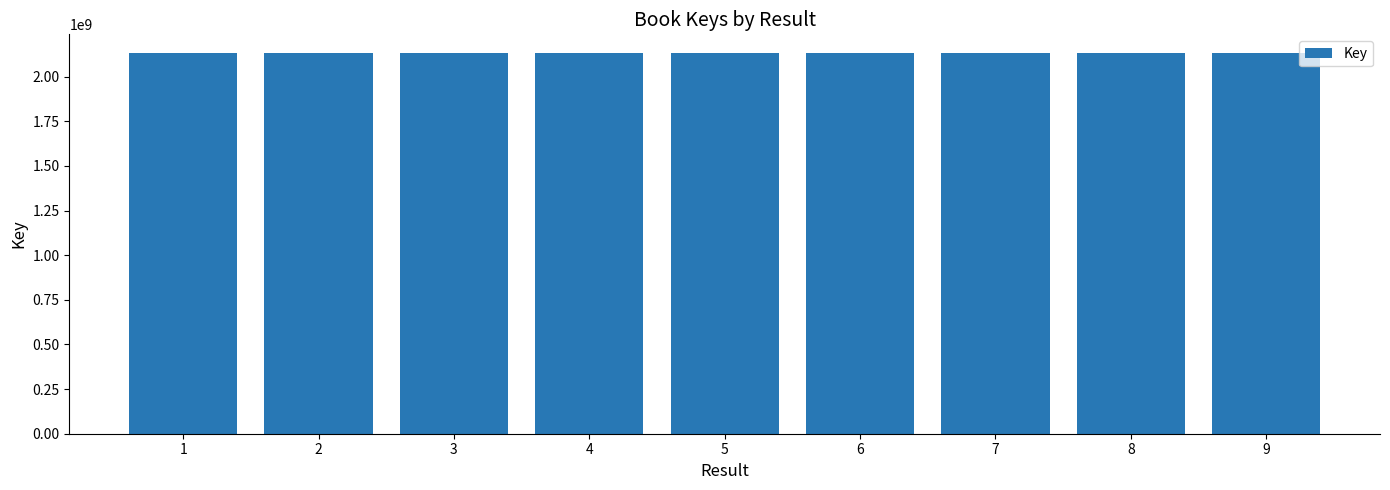

How many values are below 2130394732?

4